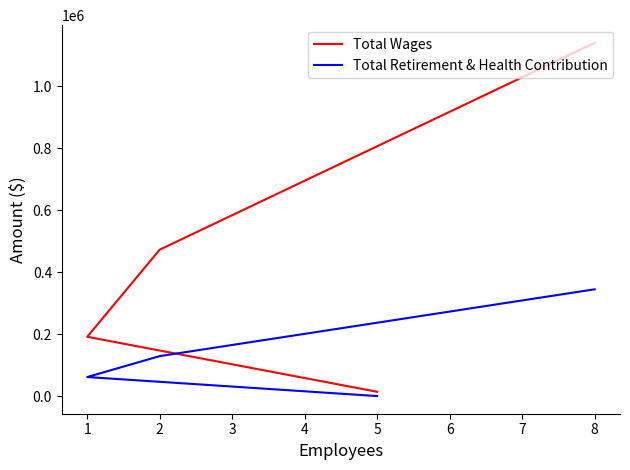

True or false: Total Retirement & Health Contribution and Total Wages cross at least once.

False